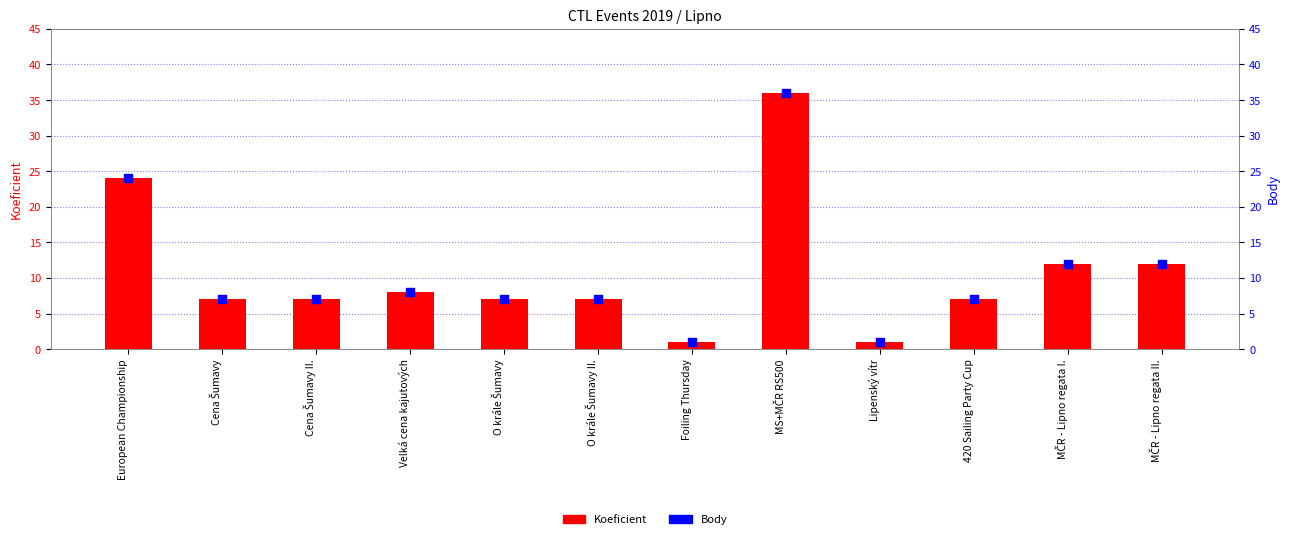

What are all the series names shown in the legend?

Koeficient, Body